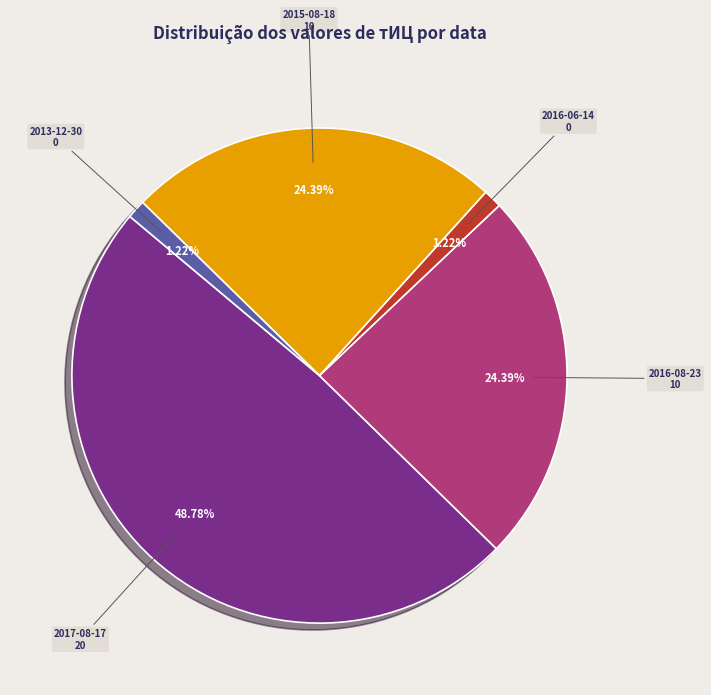

Is there a majority slice in this chart?

No